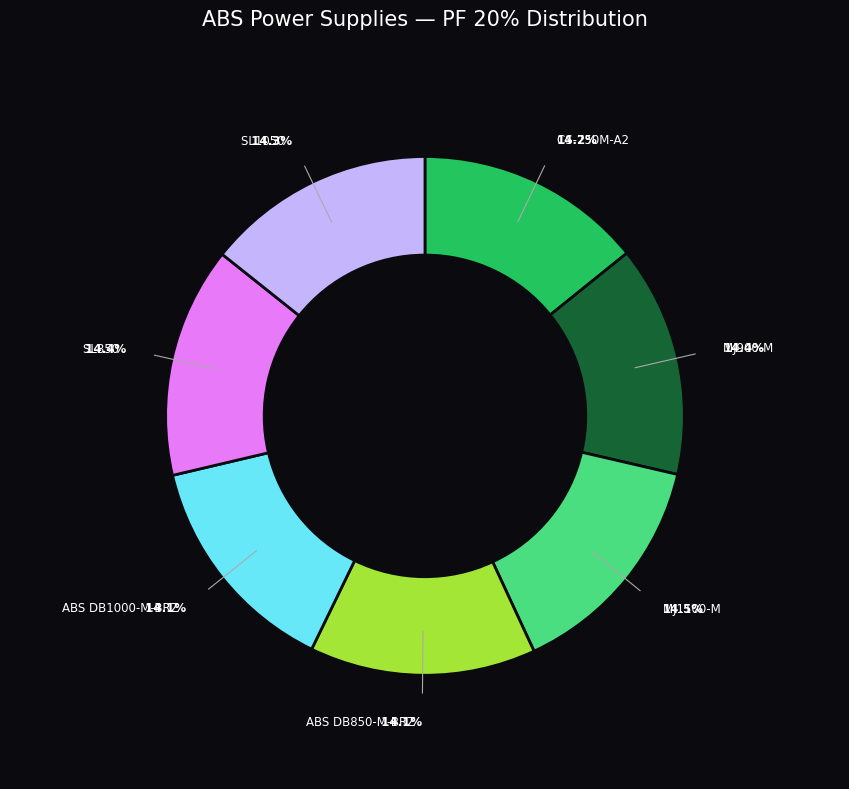

Is there any slice that represents more than half of the pie?

No